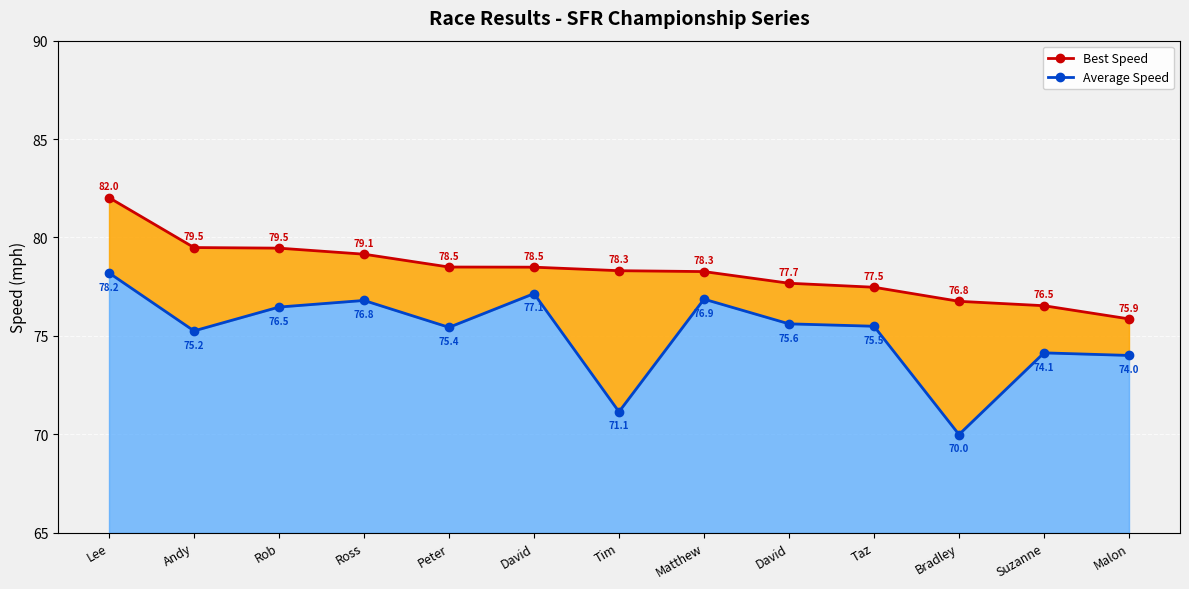

True or false: Average Speed Line and Best Speed Line intersect in this chart.

False